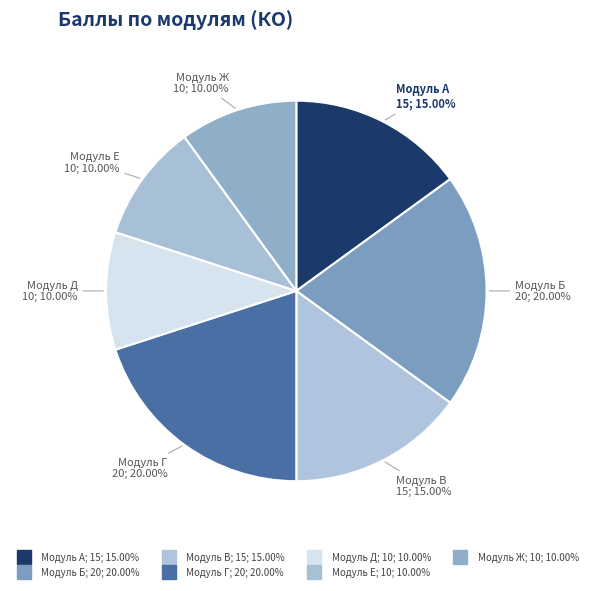

How many slices are in this pie chart?

7